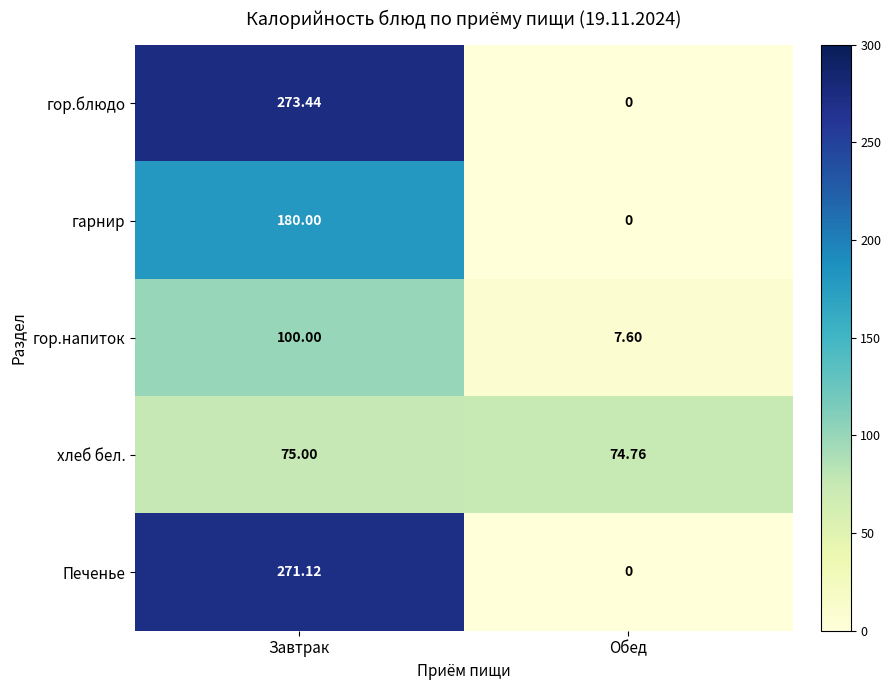

Rank the series by their maximum value, from highest to lowest.

гор.блюдо, Печенье, гарнир, гор.напиток, хлеб бел.